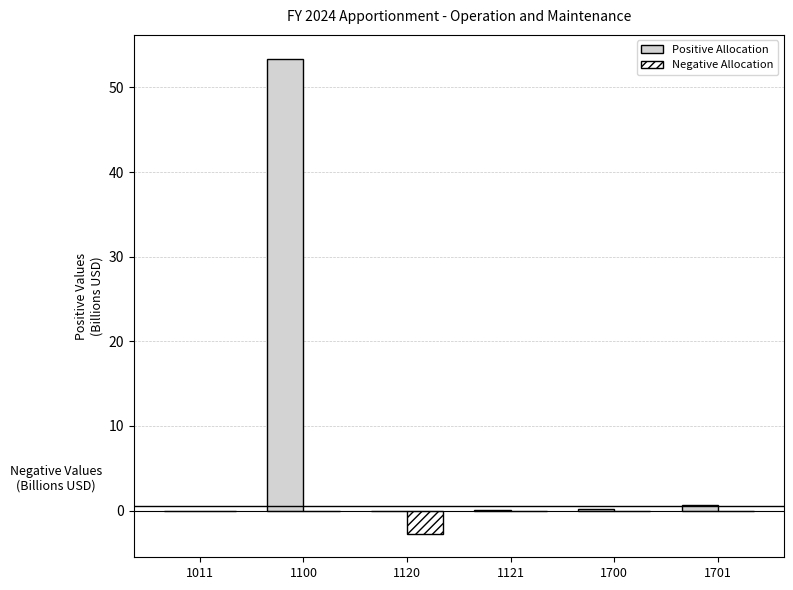

Which label corresponds to the largest value in the chart?

1100